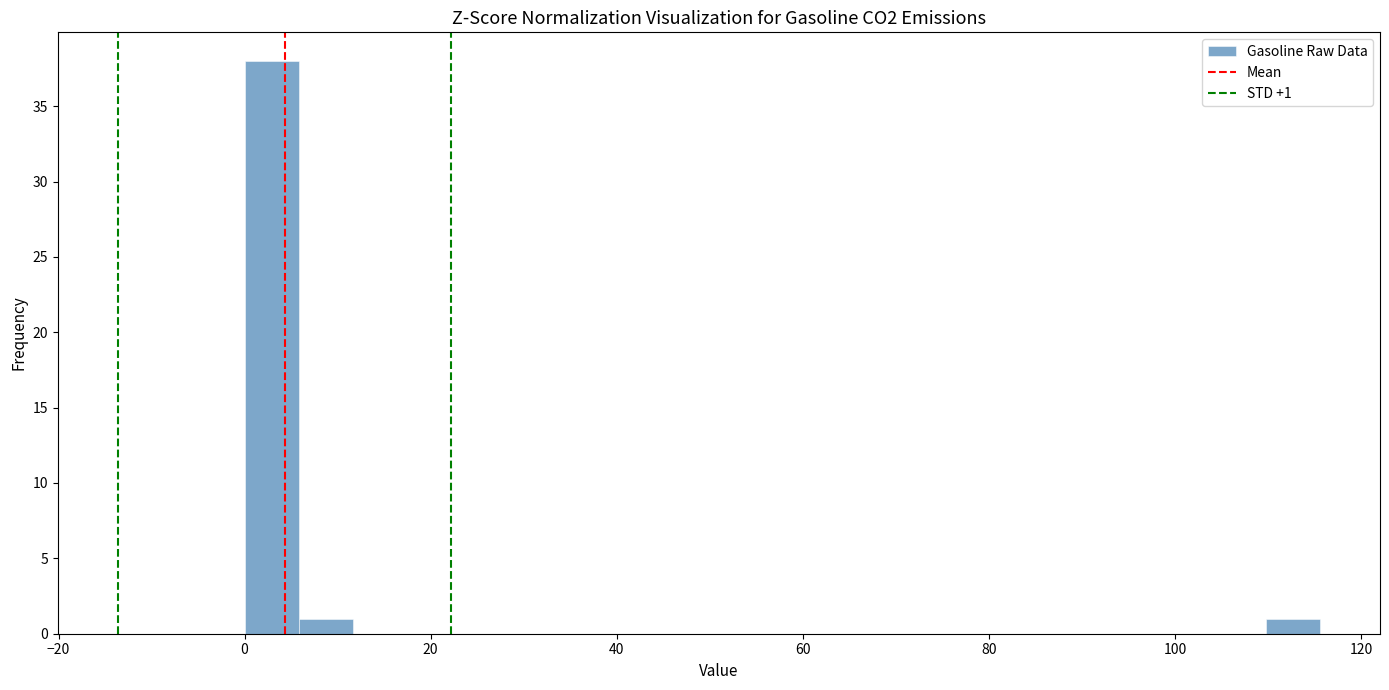

Around what value on the x-axis is the tallest bar? Give the approximate position of its centre, as read against the axis.

2